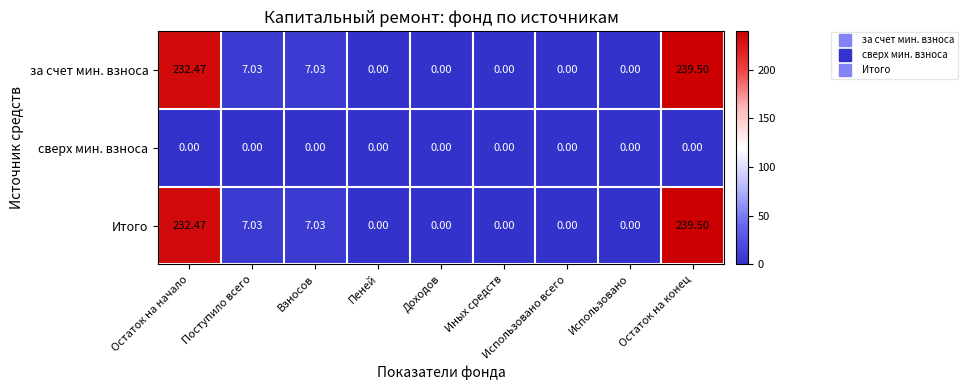

Which category has the highest value across all series?

Остаток на конец